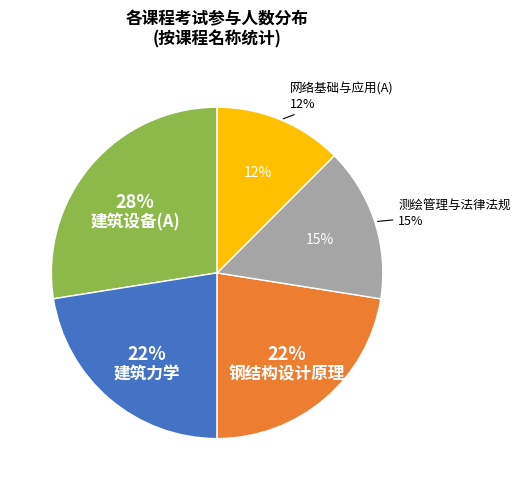

Combined, what portion of the pie is 网络基础与应用(A) and 测绘管理与法律法规?

27.5%